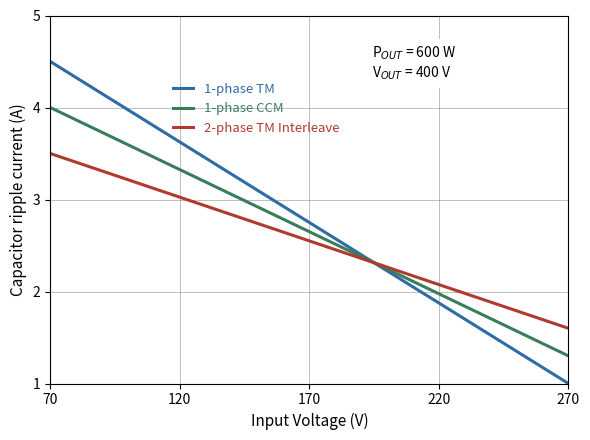

List the series in order of their peak value, lowest first.

2-phase TM Interleave, 1-phase CCM, 1-phase TM